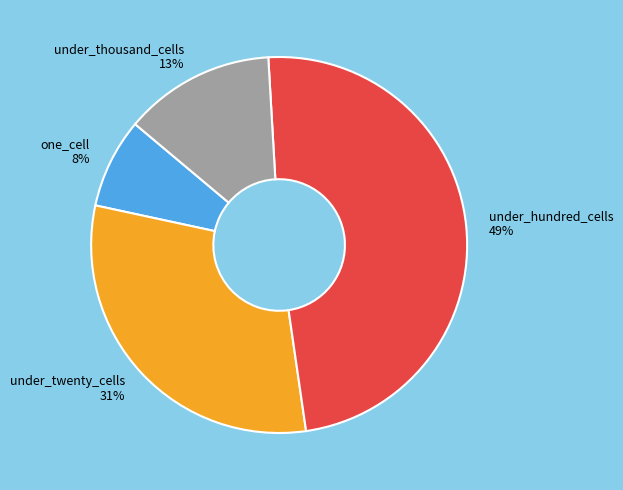

Does one_cell represent more than half of the total?

No